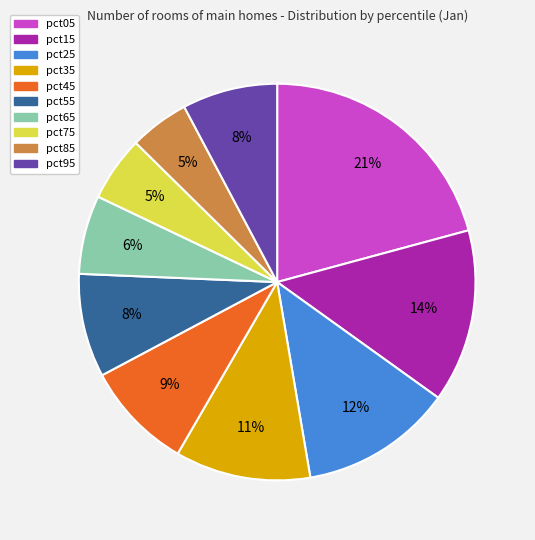

Which has a higher value, pct65 or pct05?

pct05